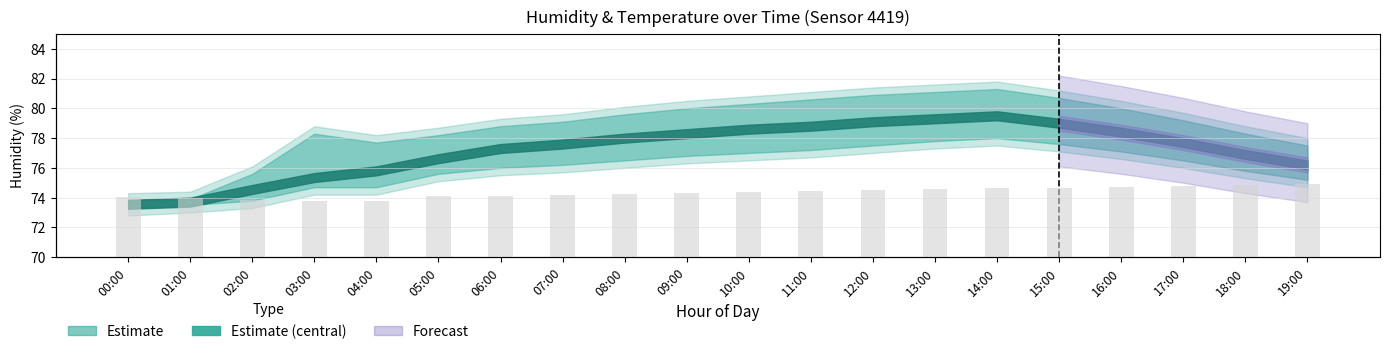

Rank the categories by value from lowest to highest.

03:00, 04:00, 02:00, 01:00, 00:00, 05:00, 06:00, 07:00, 08:00, 09:00, 10:00, 11:00, 12:00, 13:00, 14:00, 15:00, 16:00, 17:00, 18:00, 19:00